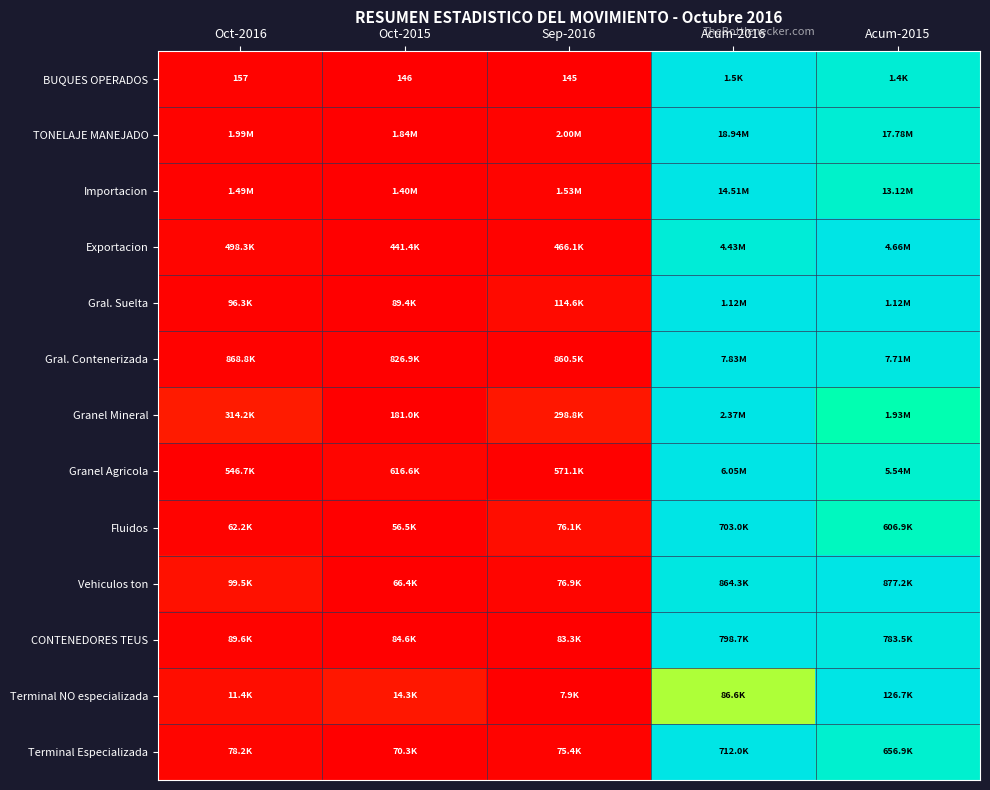

At how many categories does at least one series exceed 0?

5